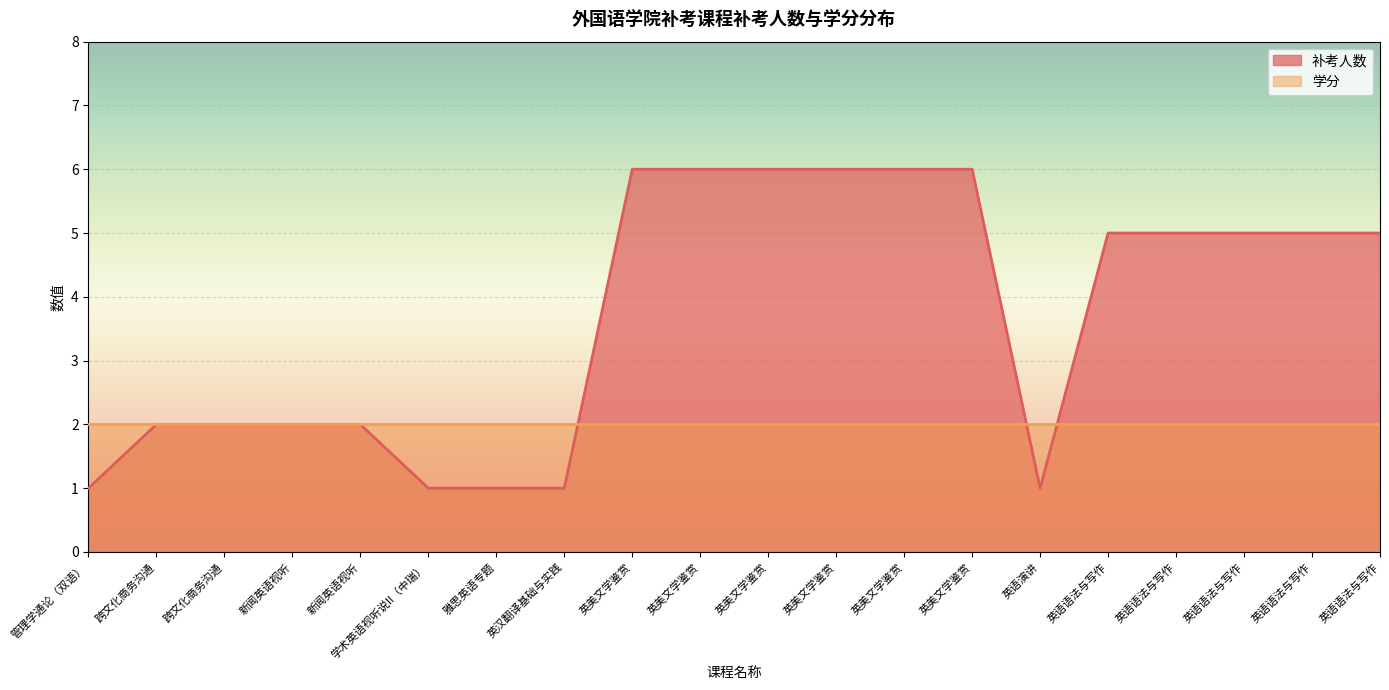

The chart shows a value of 9 at 英美文学鉴赏. True or false?

False